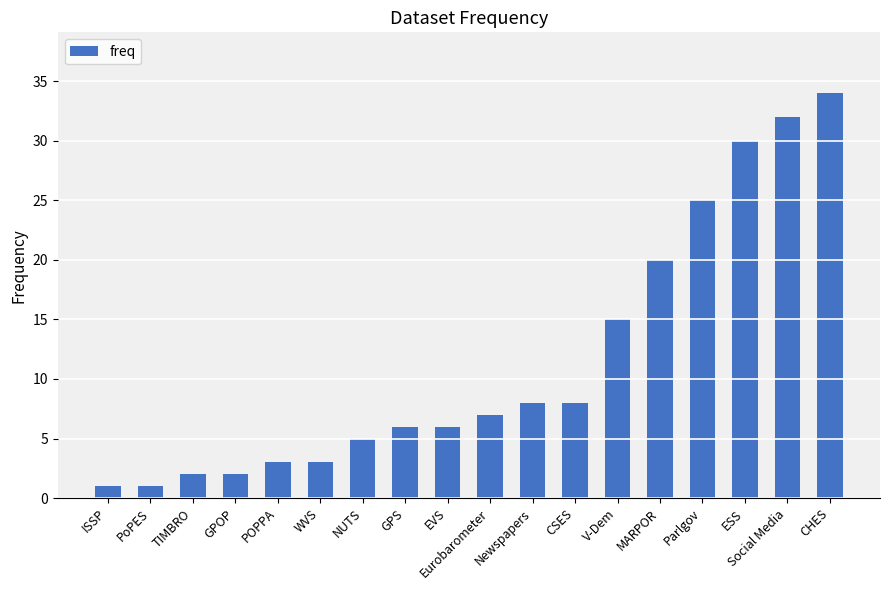

How many values are below 7?

9